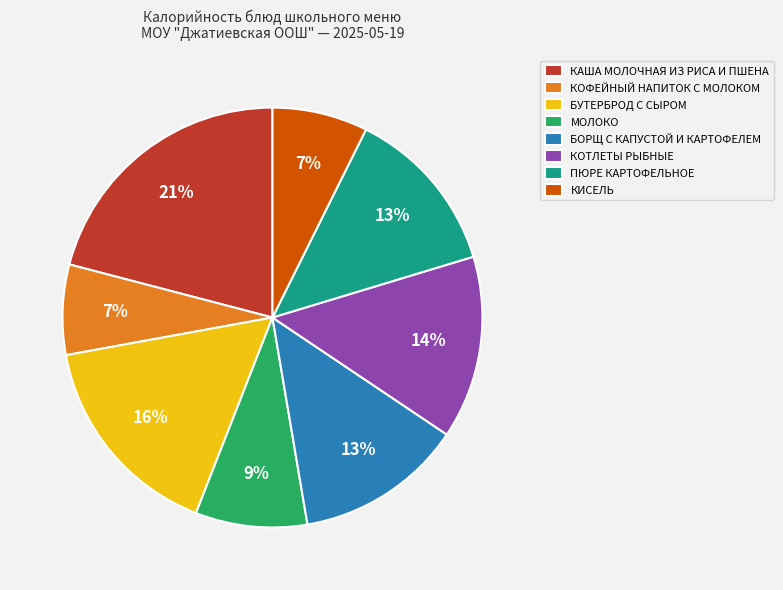

How many segments does this pie chart have?

8